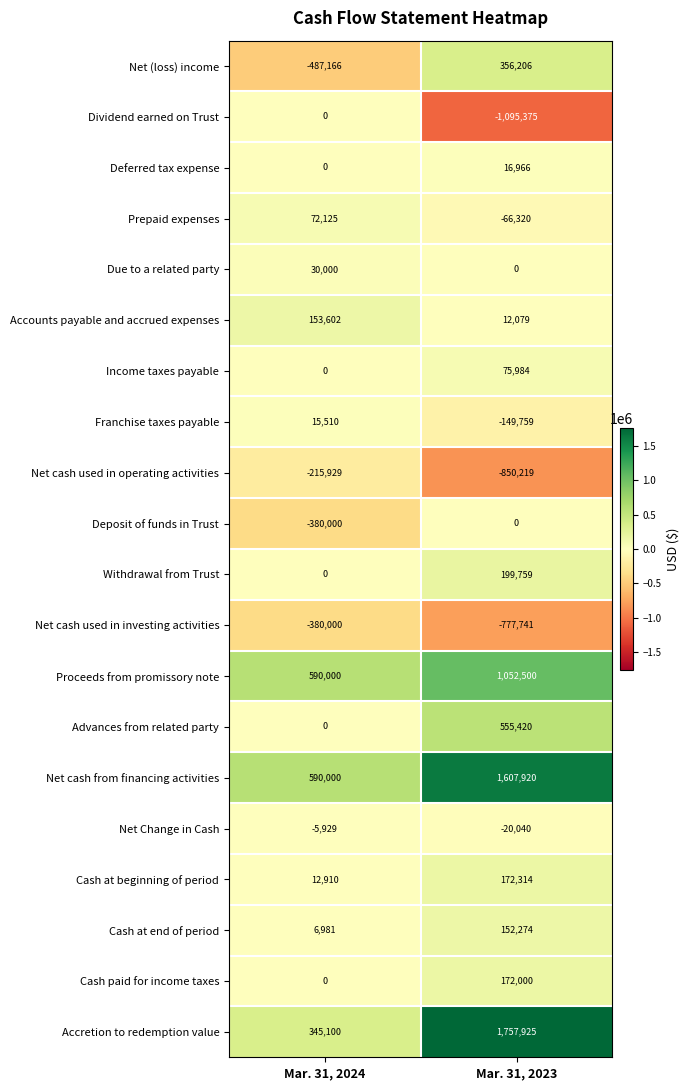

What is the sum of the Advances from related party values at Mar. 31, 2024 and Mar. 31, 2023?

555420